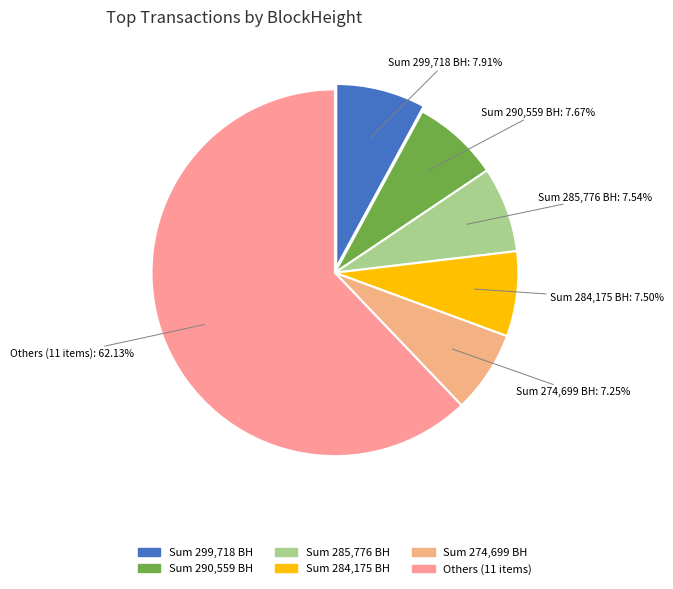

Do Others (11 items) and Sum 274,699 BH together represent more than half of the pie?

Yes